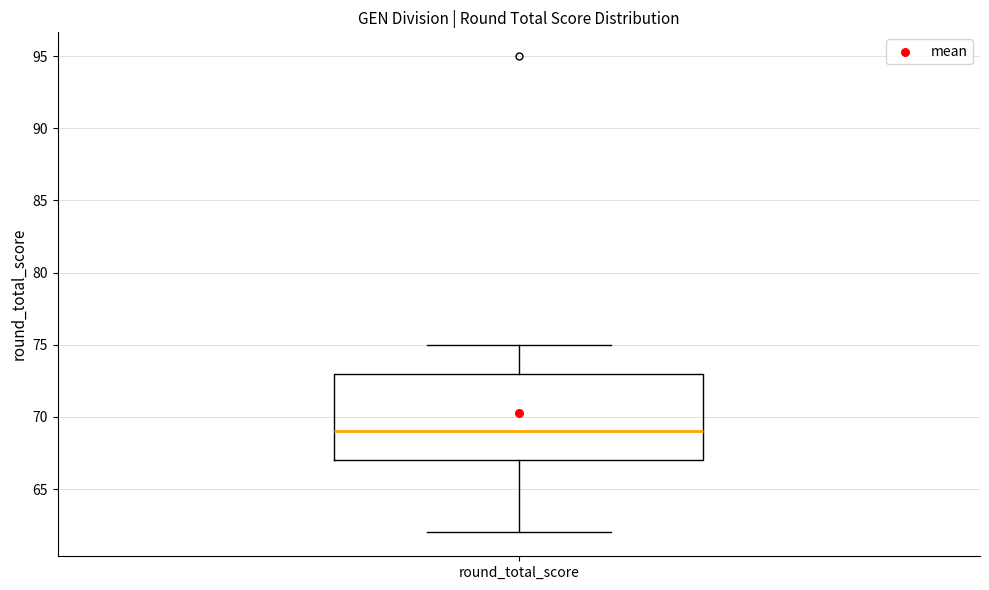

Transcribe this box plot: give where the median line is, the range the box spans, and where the two whiskers end, as read against the y-axis. The values are not printed on the chart, so give them approximately, as read against the axis.

median 69, box 67 to 73, whiskers 62 to 75